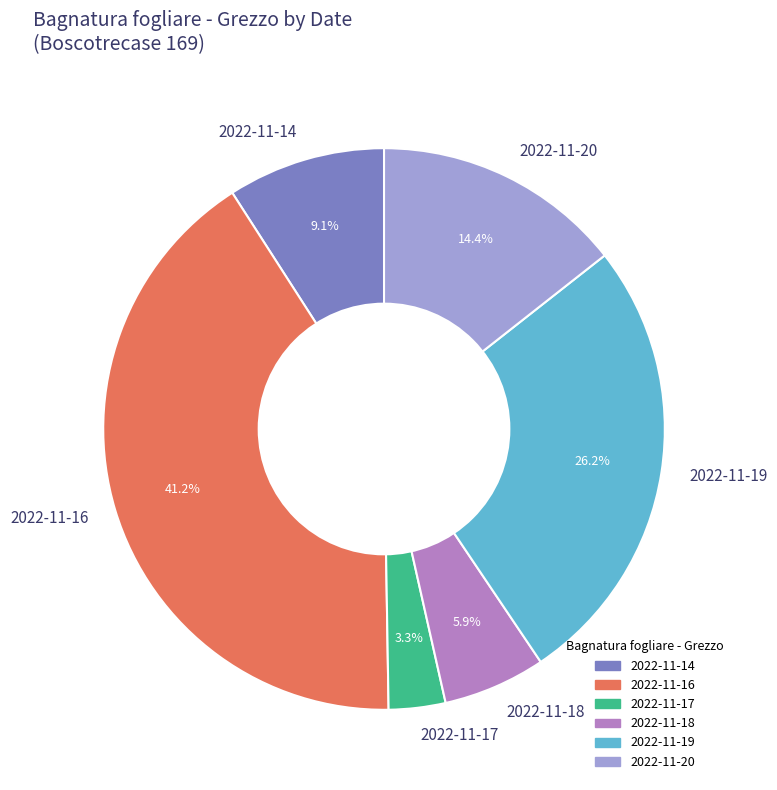

How many slices are in this pie chart?

6